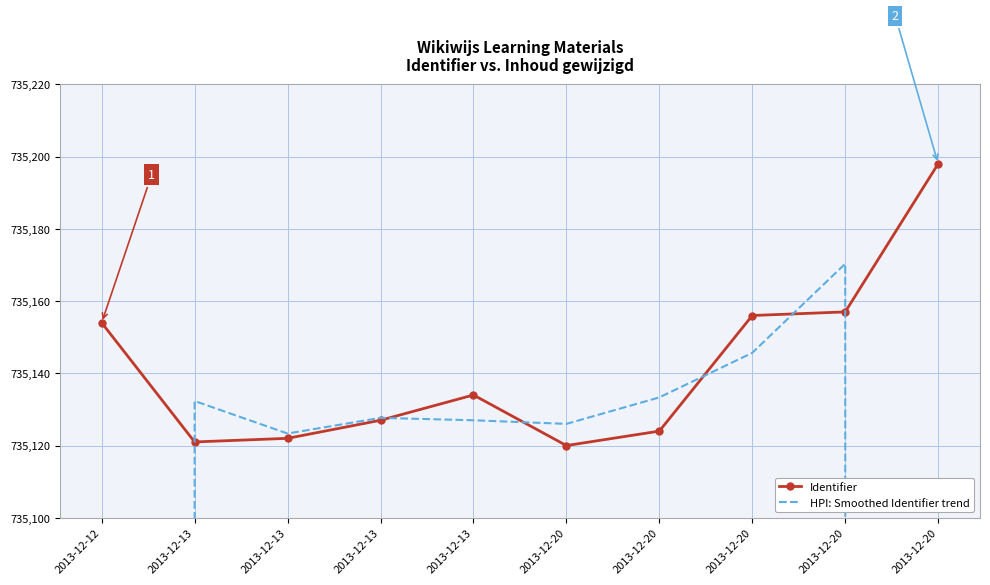

True or false: Identifier has more than 2 interior local peaks.

False